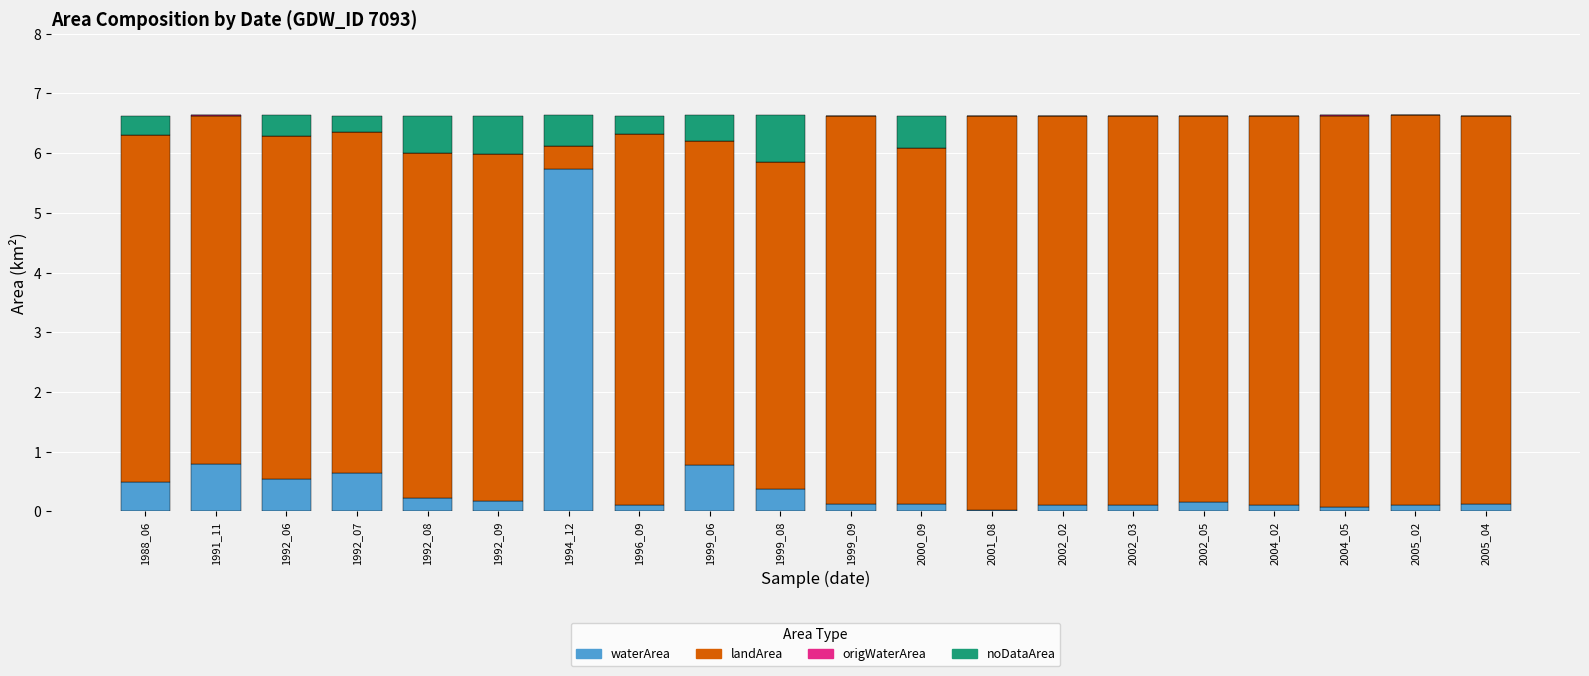

Are the bars grouped side by side (vs. stacked)?

No